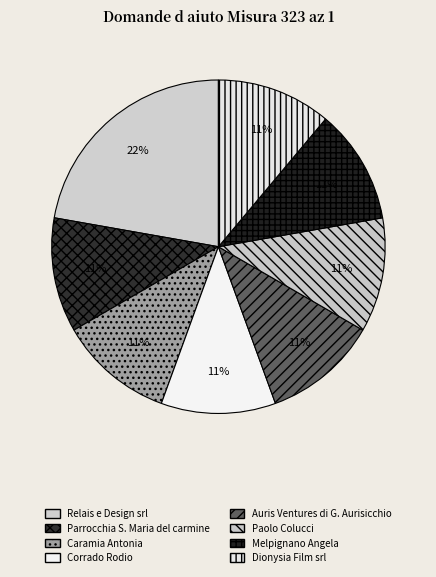

Which category has the smallest portion of the pie?

Parrocchia S. Maria del carmine